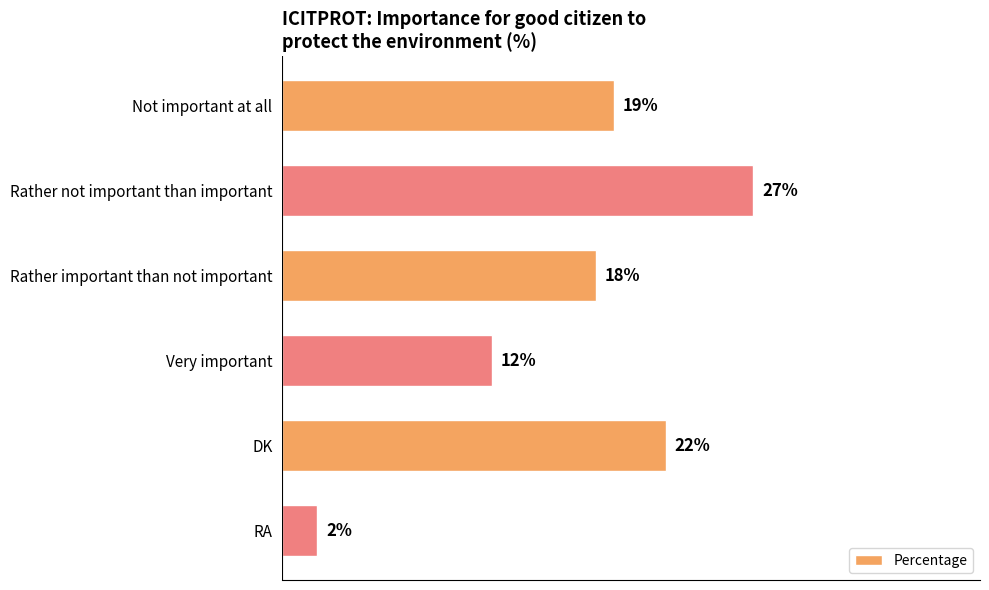

Which label corresponds to the largest value in the chart?

Rather not important than important